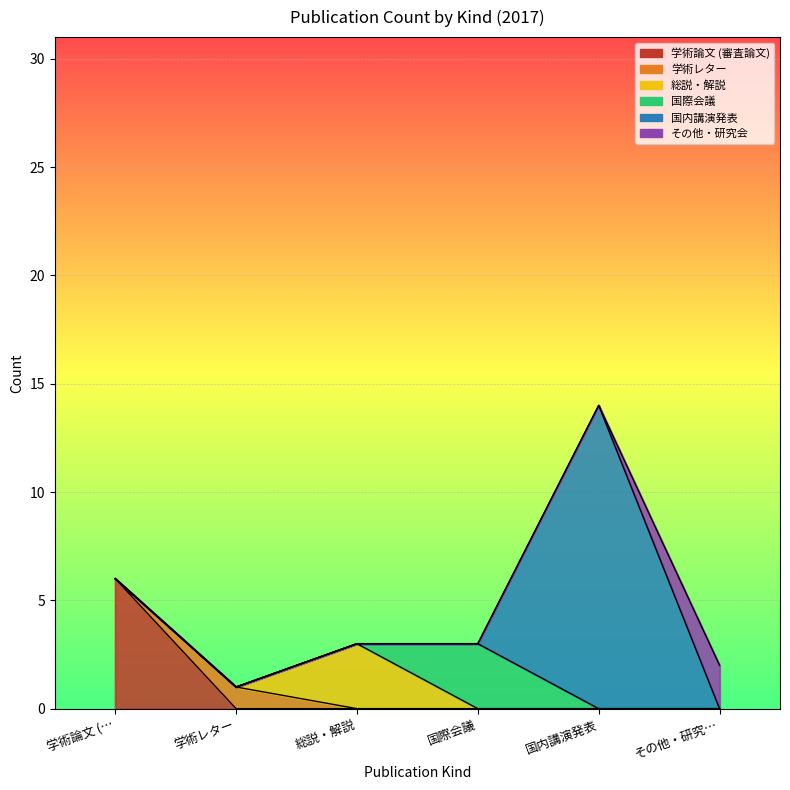

True or false: 学術論文 (審査論文) has a value of 0 at その他・研究会.

True